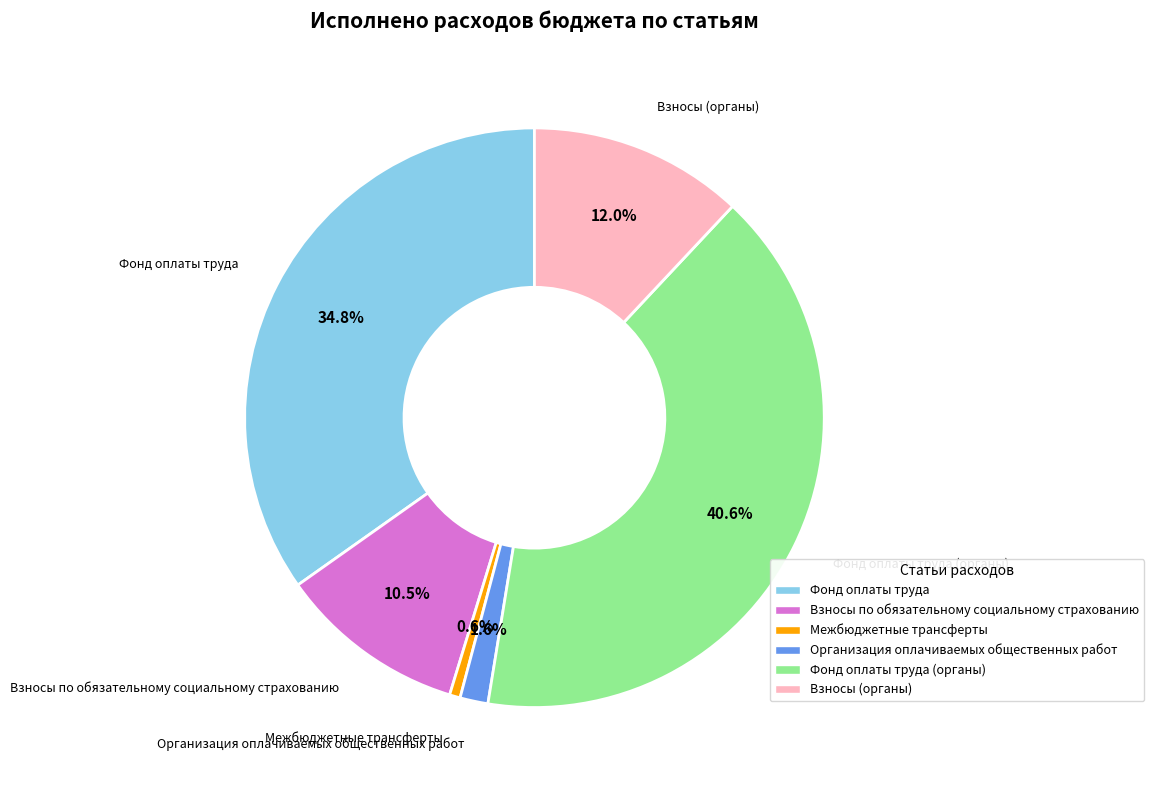

Is there a majority slice in this chart?

No